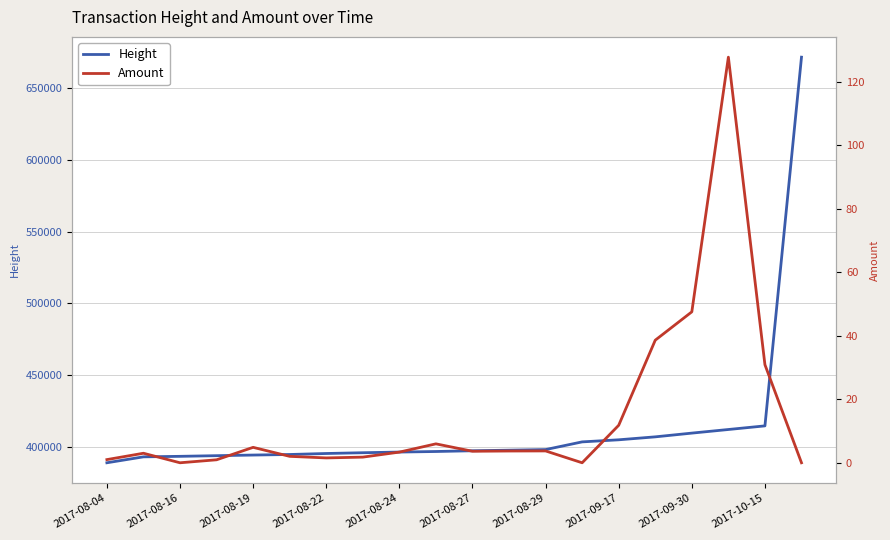

Count the number of categories in the chart.

20